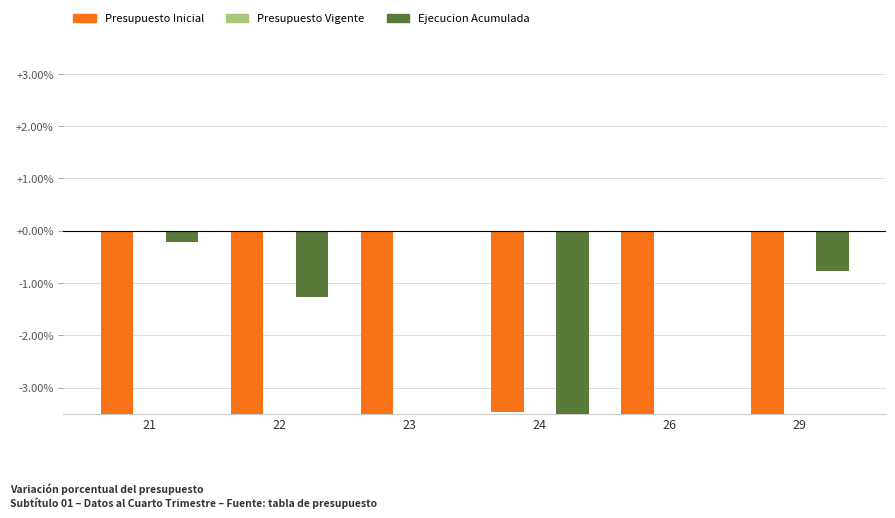

How many categories are shown in the chart?

6